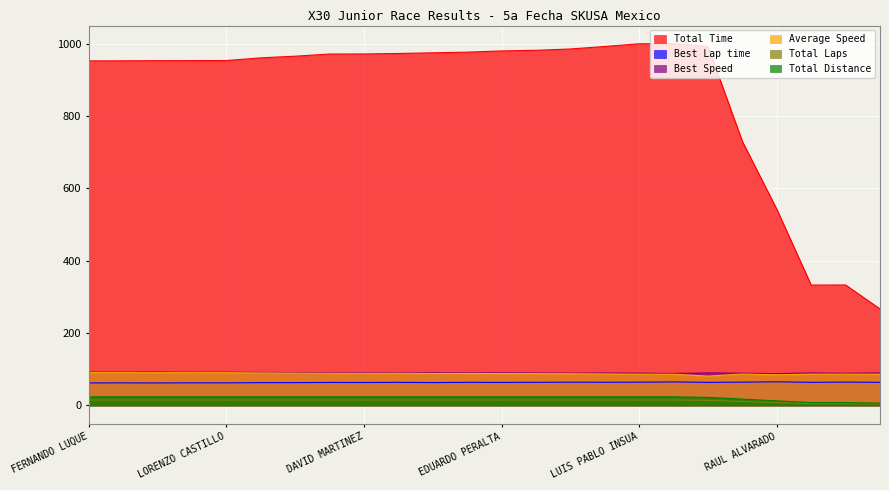

Which series has the widest spread of values?

Total Time